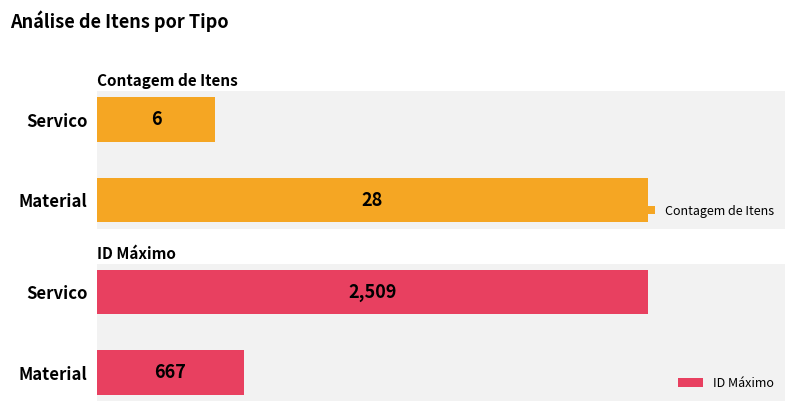

Which category has the lowest value in the Contagem de Itens series?

Servico